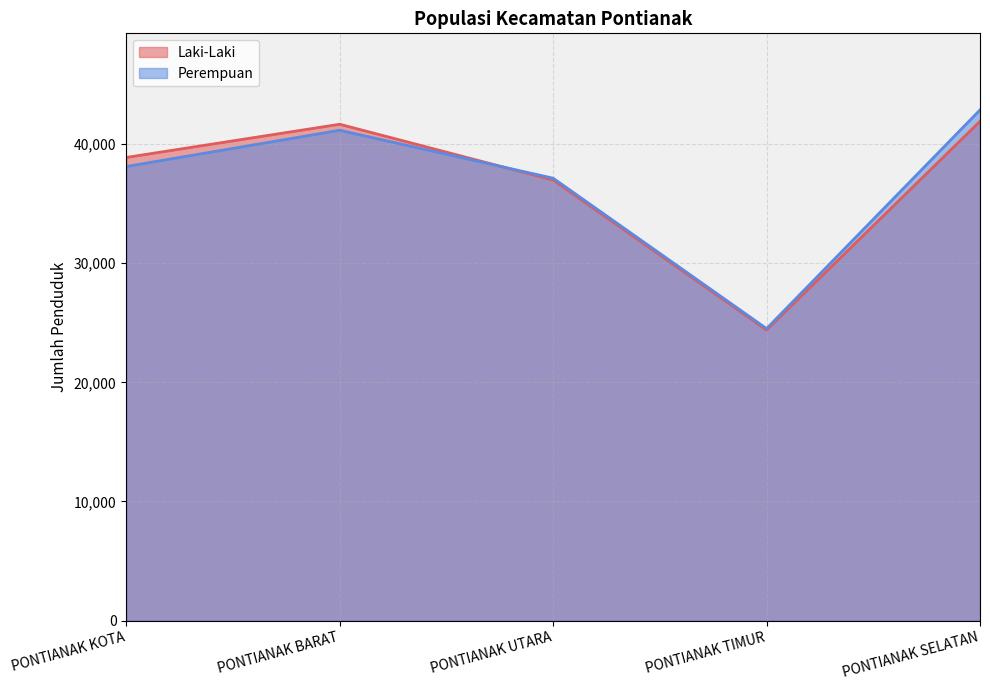

Which series has the widest spread of values?

Perempuan